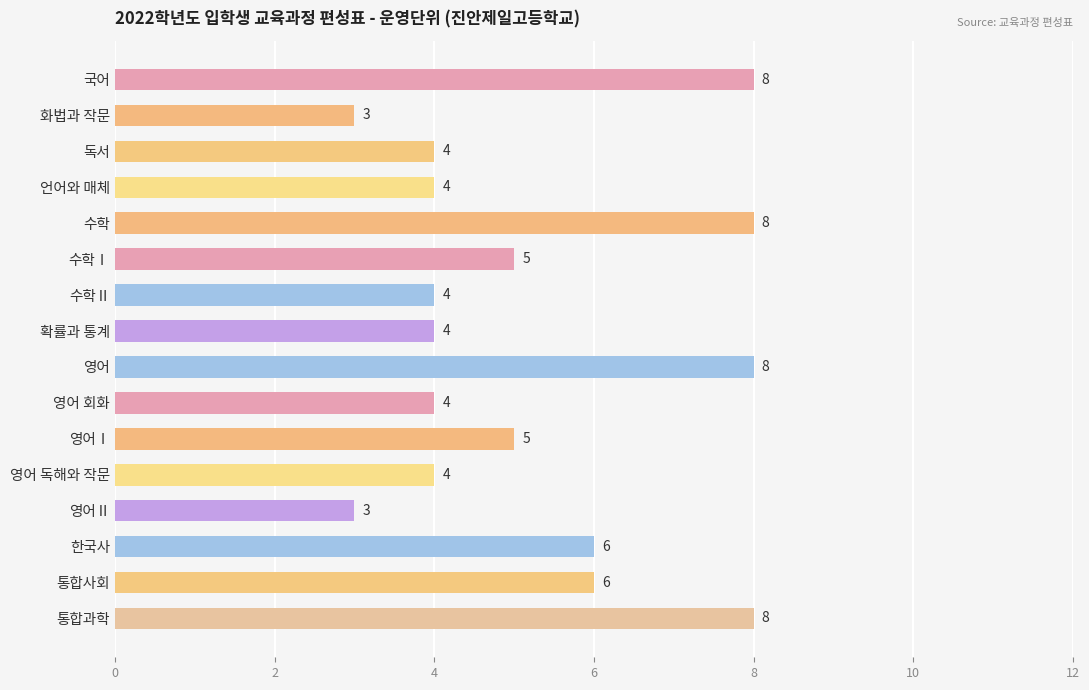

What is the label of the 6th bar from the top?

수학Ⅰ